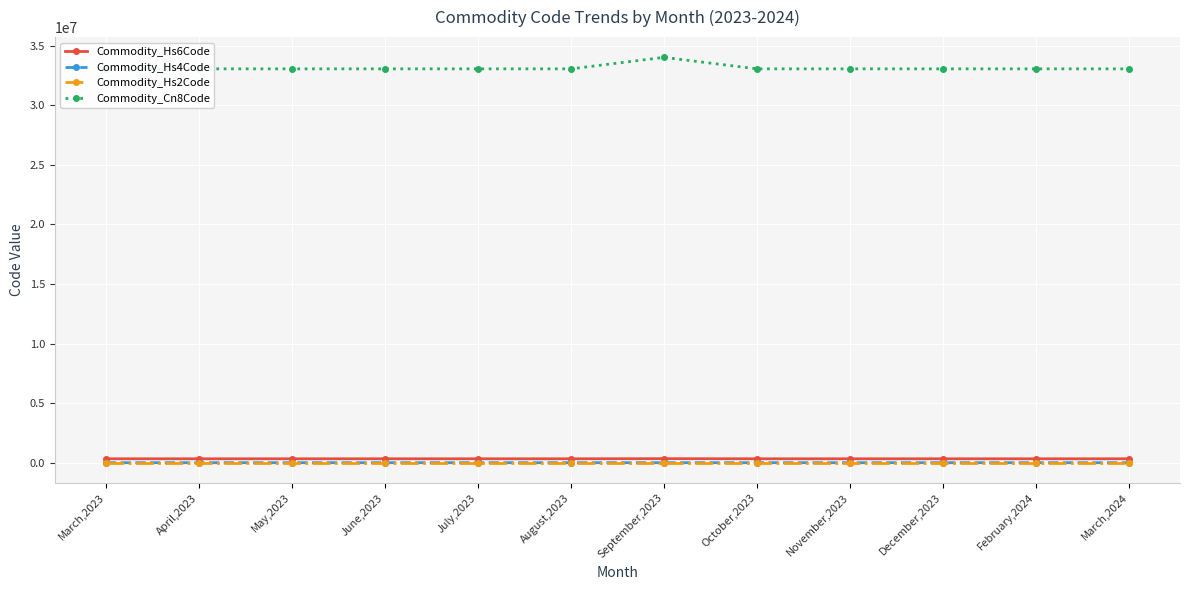

Reading left to right, list all the values displayed in this chart.

Commodity_Hs6Code: 330420	330499	330499	330499	330499	330499	340130	330499	330499	330499	330499	330499
Commodity_Hs4Code: 3304	3304	3304	3304	3304	3304	3401	3304	3304	3304	3304	3304
Commodity_Hs2Code: 33	33	33	33	33	33	34	33	33	33	33	33
Commodity_Cn8Code: 33042000	33049900	33049900	33049900	33049900	33049900	34013000	33049900	33049900	33049900	33049900	33049900